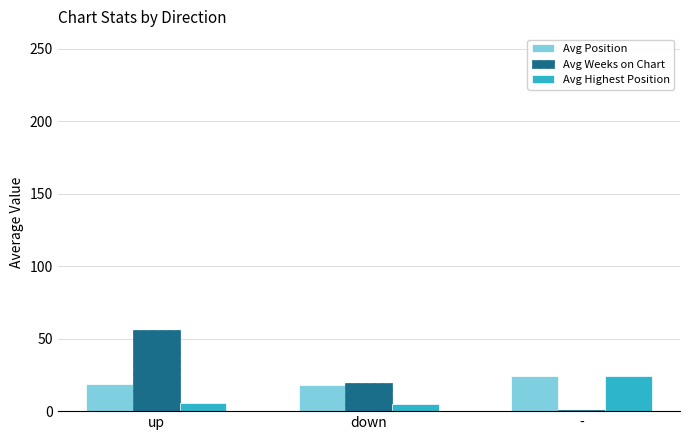

Which series has the largest range (max minus min)?

Avg Weeks on Chart